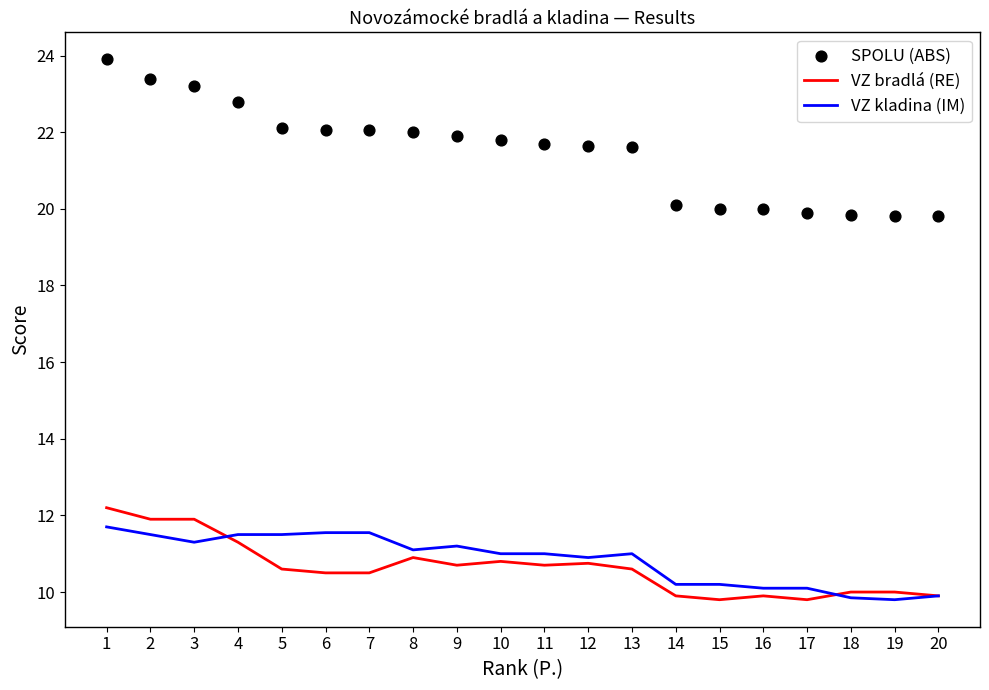

Which series reaches the minimum Y coordinate?

VZ bradlá (RE)